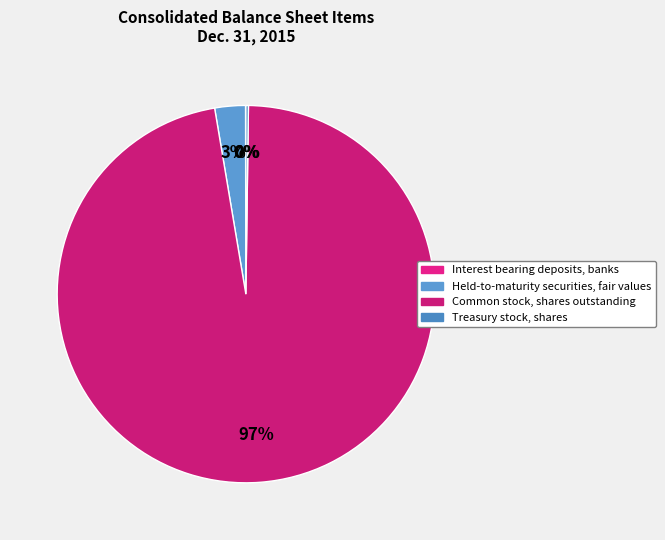

How many slices are in this pie chart?

4